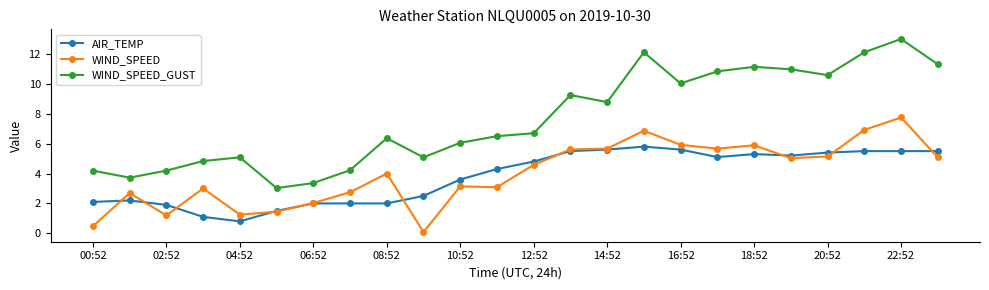

What is the highest value of the AIR_TEMP series?

5.8